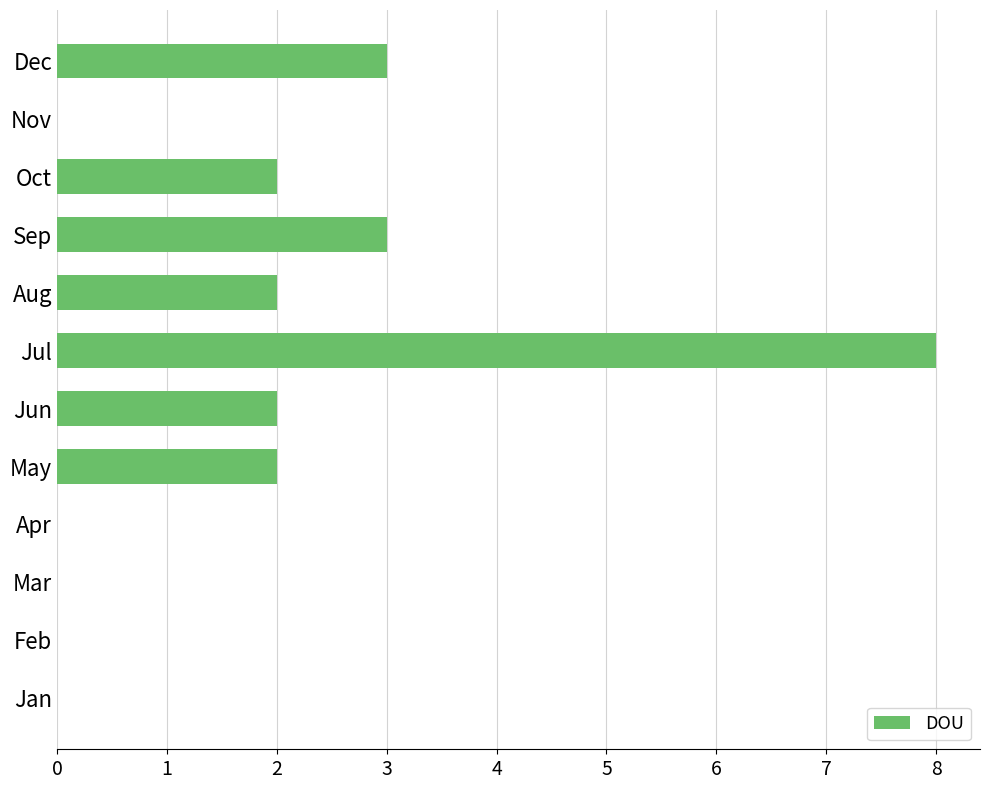

Count the values in the range 0 to 3.

11